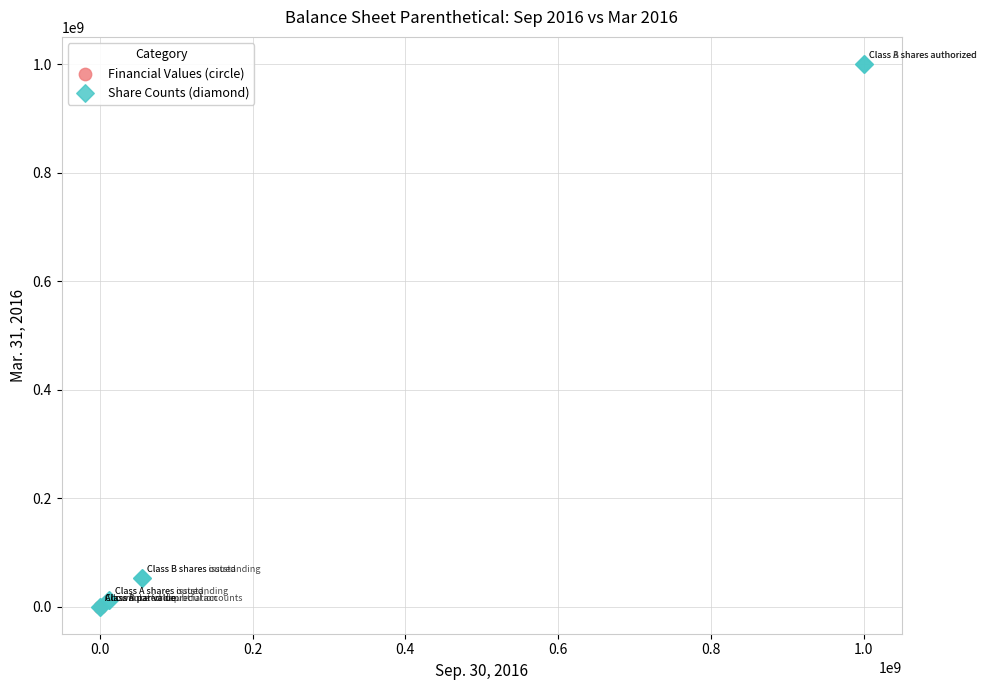

What are all the series names shown in the legend?

Financial Values (circle), Share Counts (diamond)